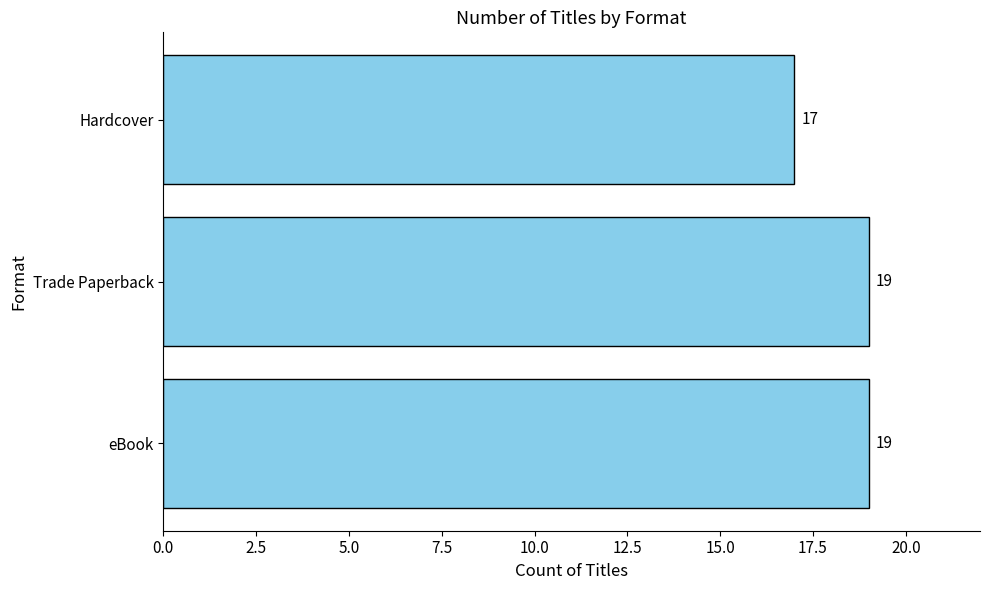

Are the bars horizontal?

Yes